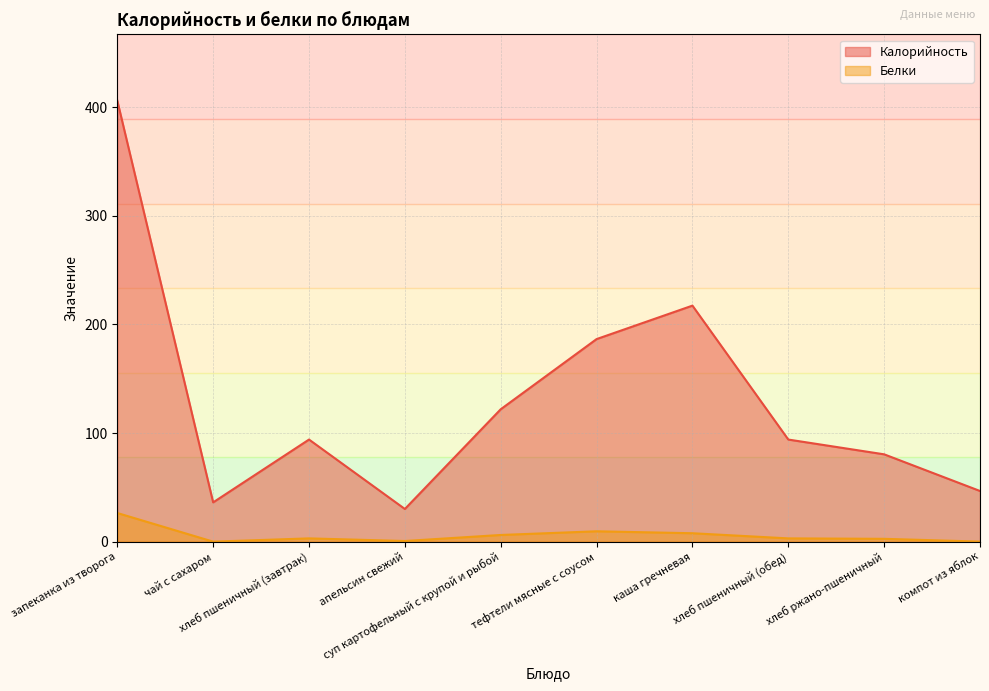

What is the approximate value of Калорийность at тефтели мясные с соусом?

186.5